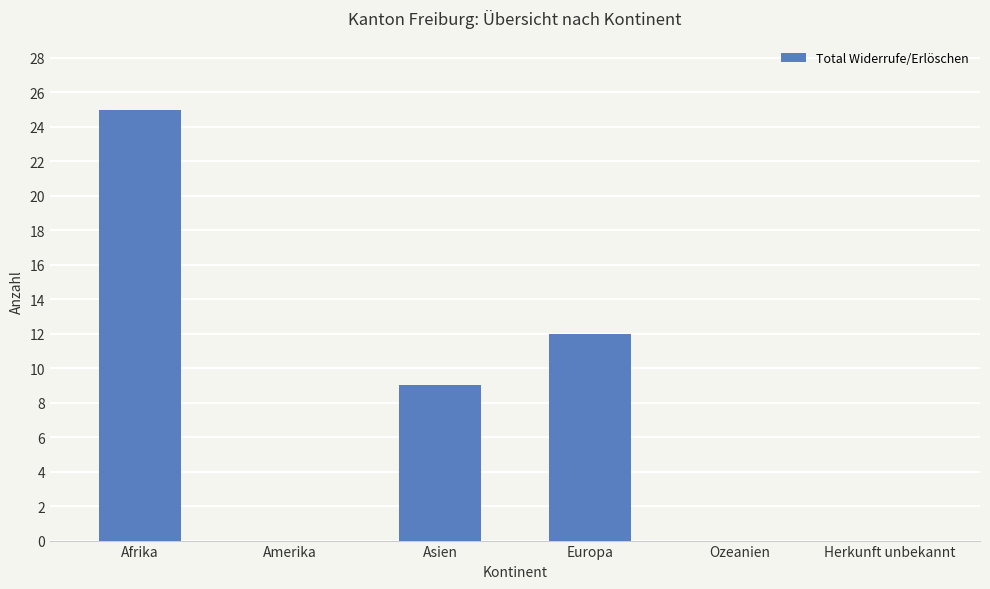

What is the sum of all values?

46